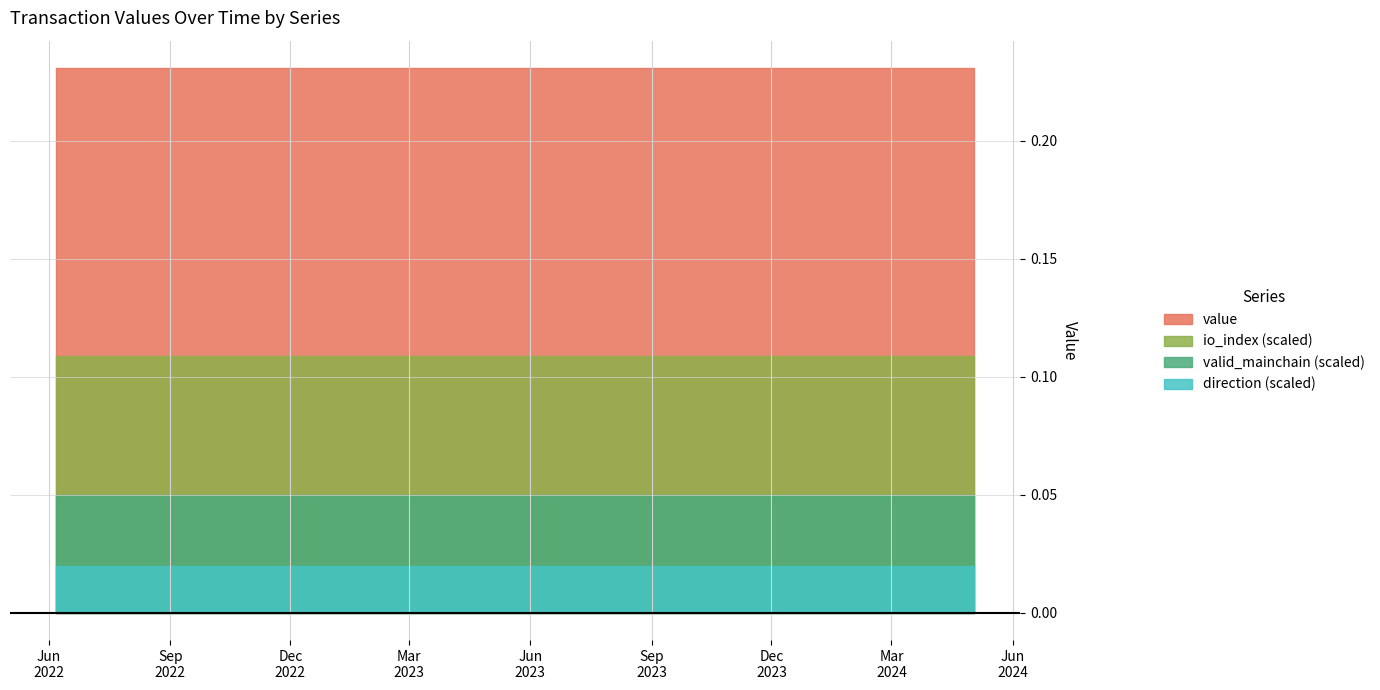

What is the highest value of the direction series?

1.0